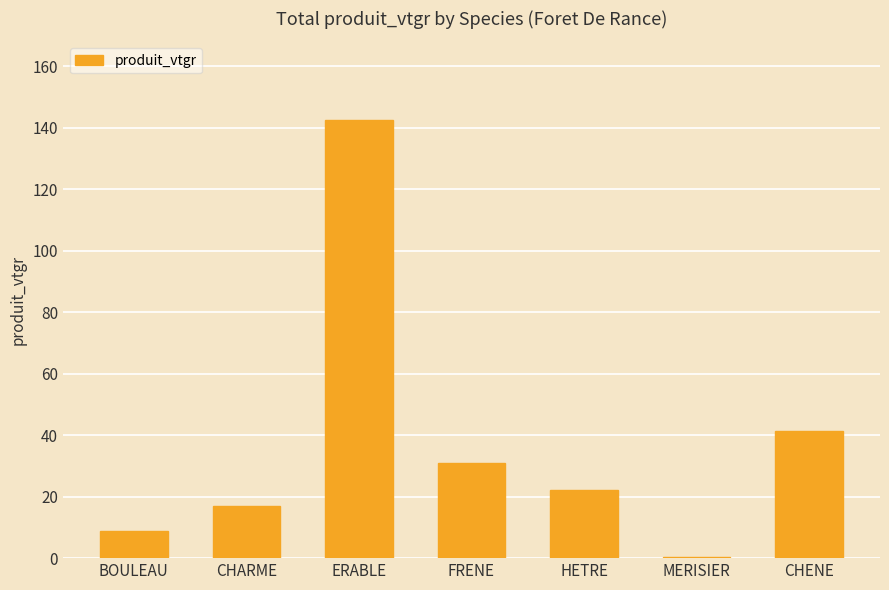

What is the greatest value displayed?

142.5